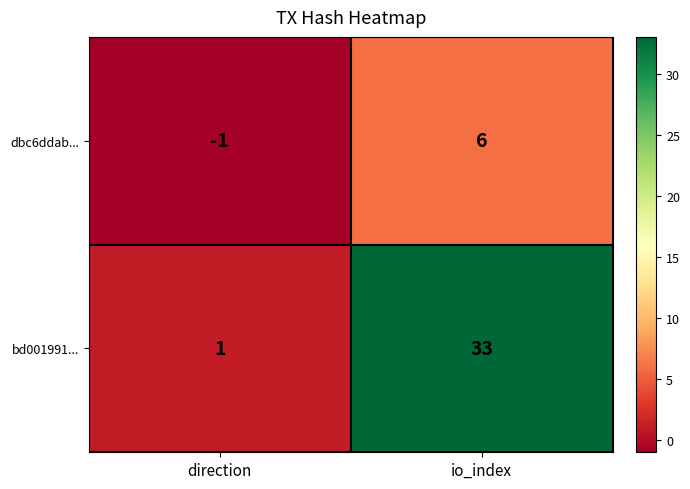

What is the sum of all dbc6ddab... values?

5